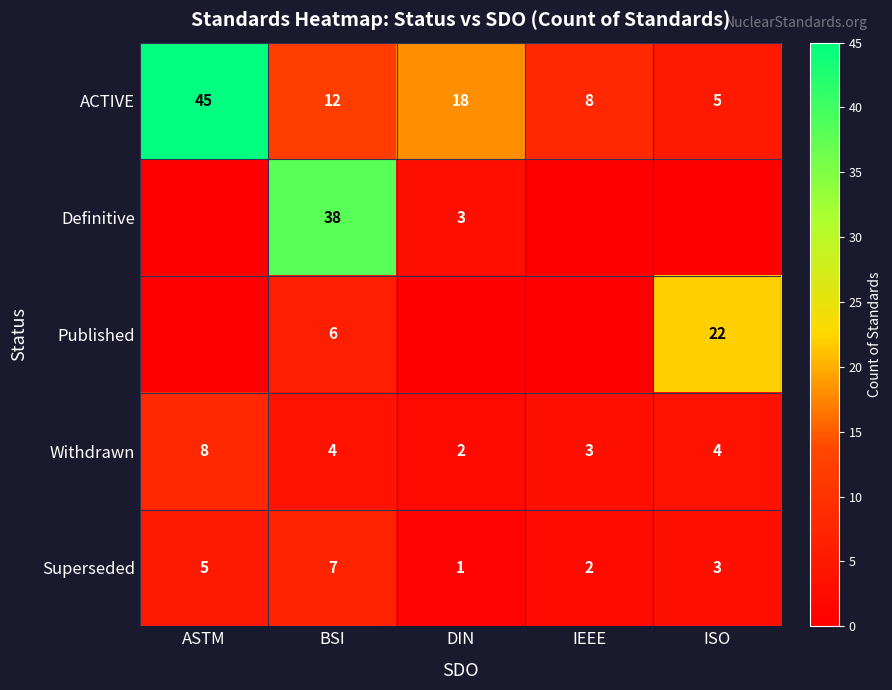

At which category is the sum across all series the highest?

BSI